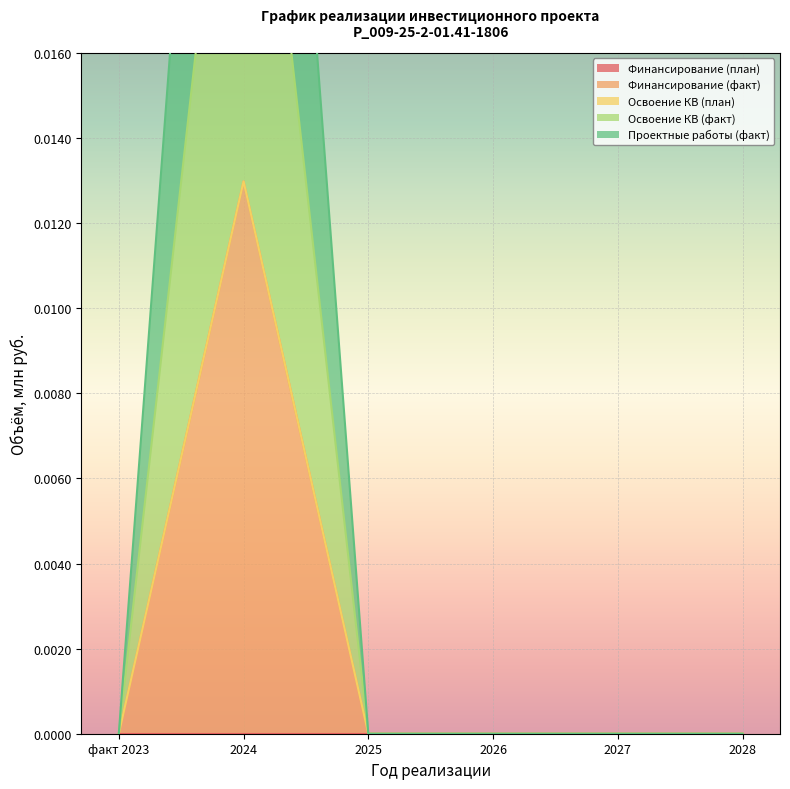

Which series changed the most between факт 2023 and 2026?

Финансирование (факт)